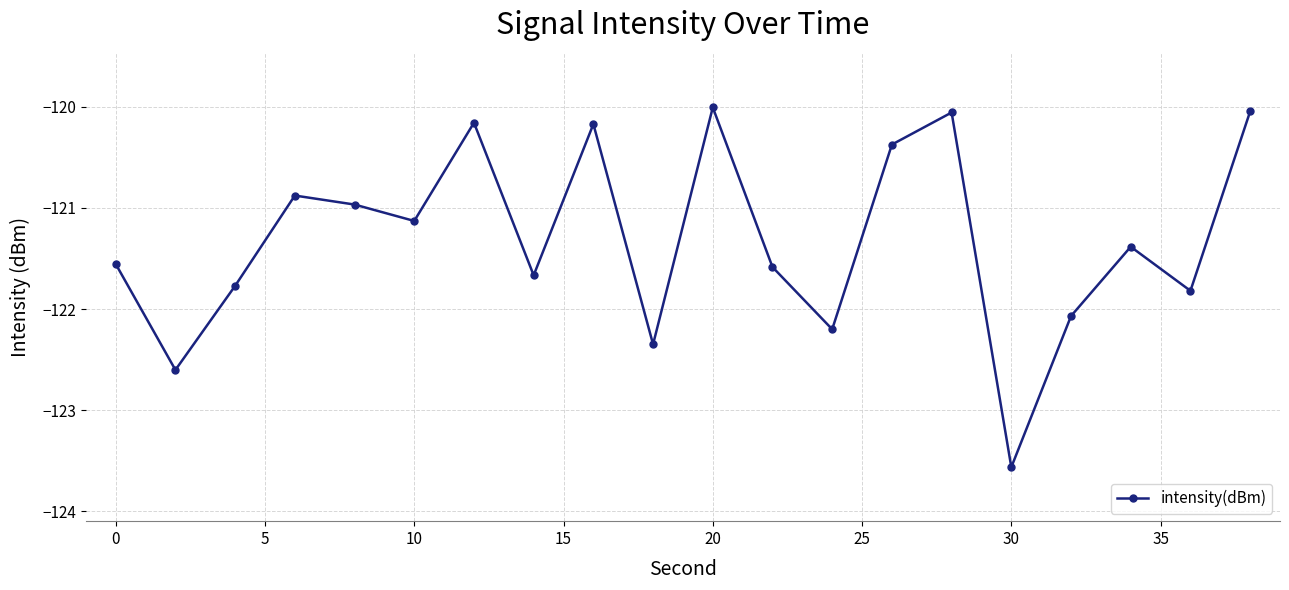

How many points are higher than both their immediate neighbors (excluding endpoints)?

6